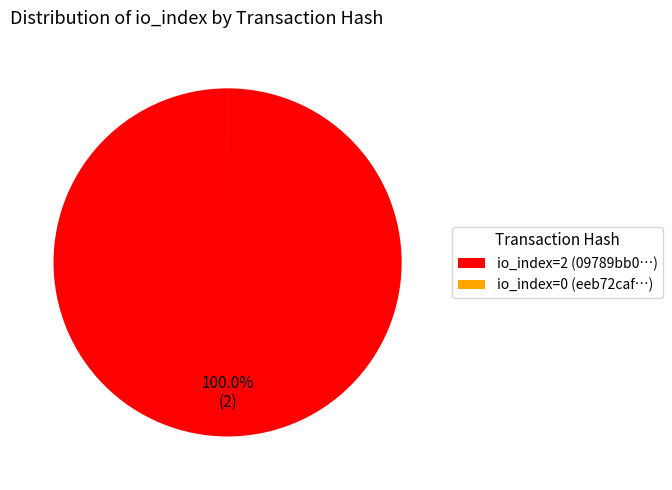

Is there a majority slice in this chart?

Yes